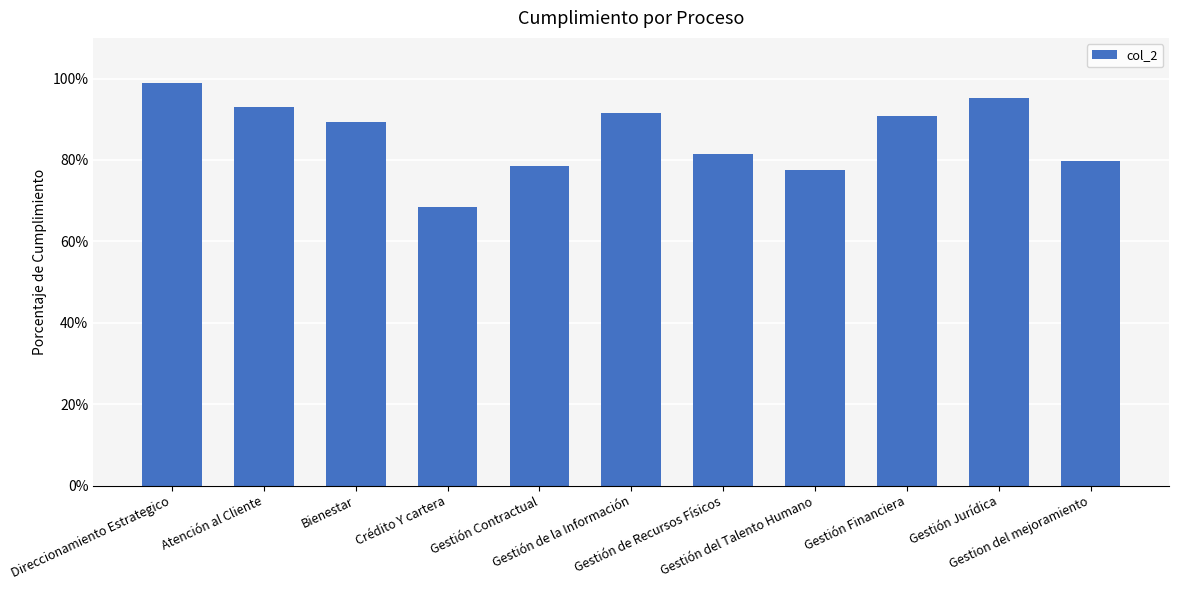

Reading left to right, extract all data points from this chart.

Direccionamiento Estrategico=1.0	Atención al Cliente=0.9	Bienestar=0.9	Crédito Y cartera=0.7	Gestión Contractual=0.8	Gestión de la Información=0.9	Gestión de Recursos Físicos=0.8	Gestión del Talento Humano=0.8	Gestión Financiera=0.9	Gestión Jurídica=1.0	Gestion del mejoramiento=0.8